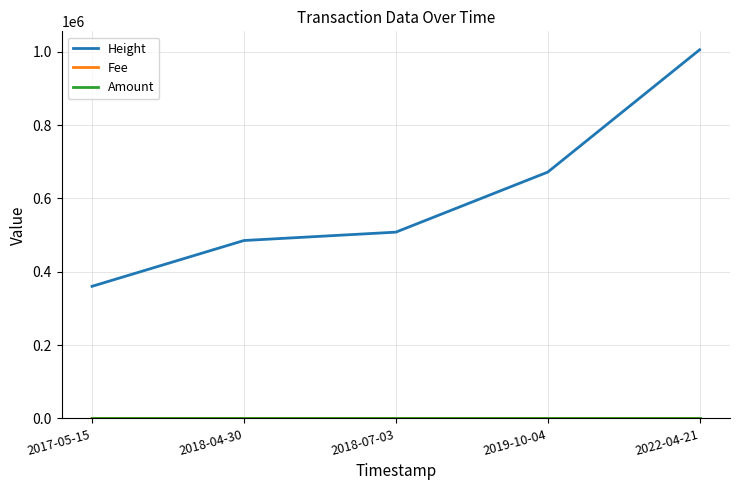

True or false: Height has a value of 469816.9 at 2017-05-15.

False